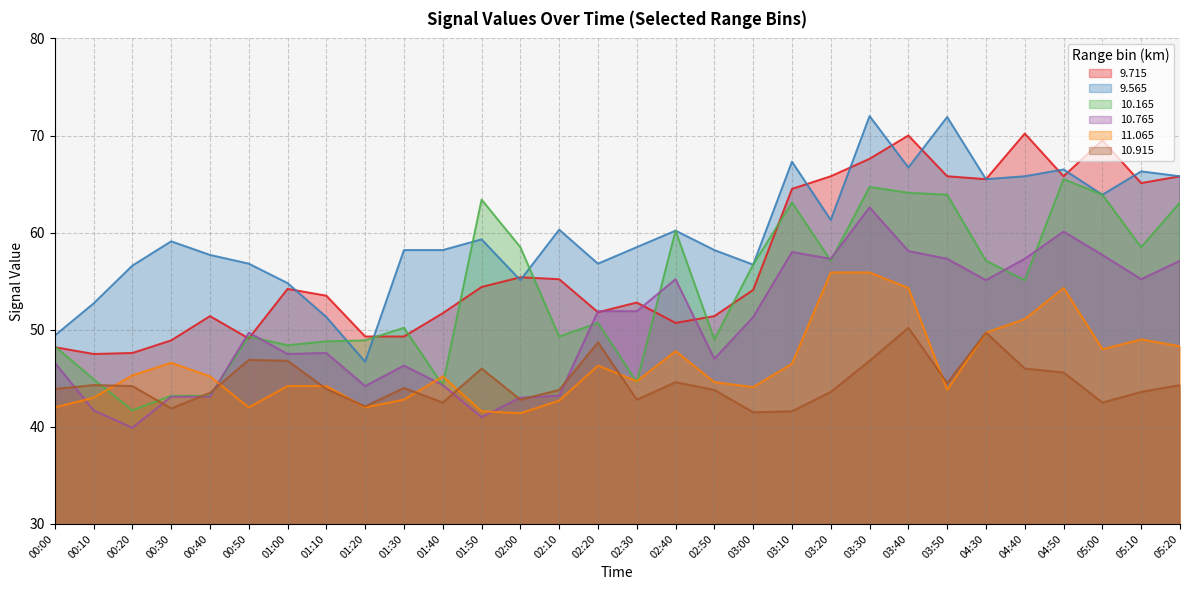

Rank the series at 04:40 from lowest to highest value.

10.915, 11.065, 10.165, 10.765, 9.565, 9.715